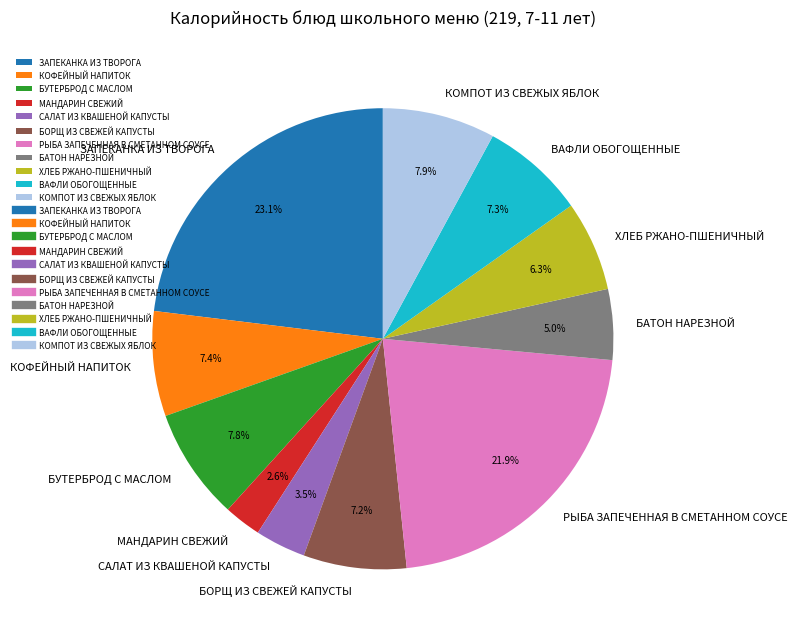

Is there any slice that represents more than half of the pie?

No